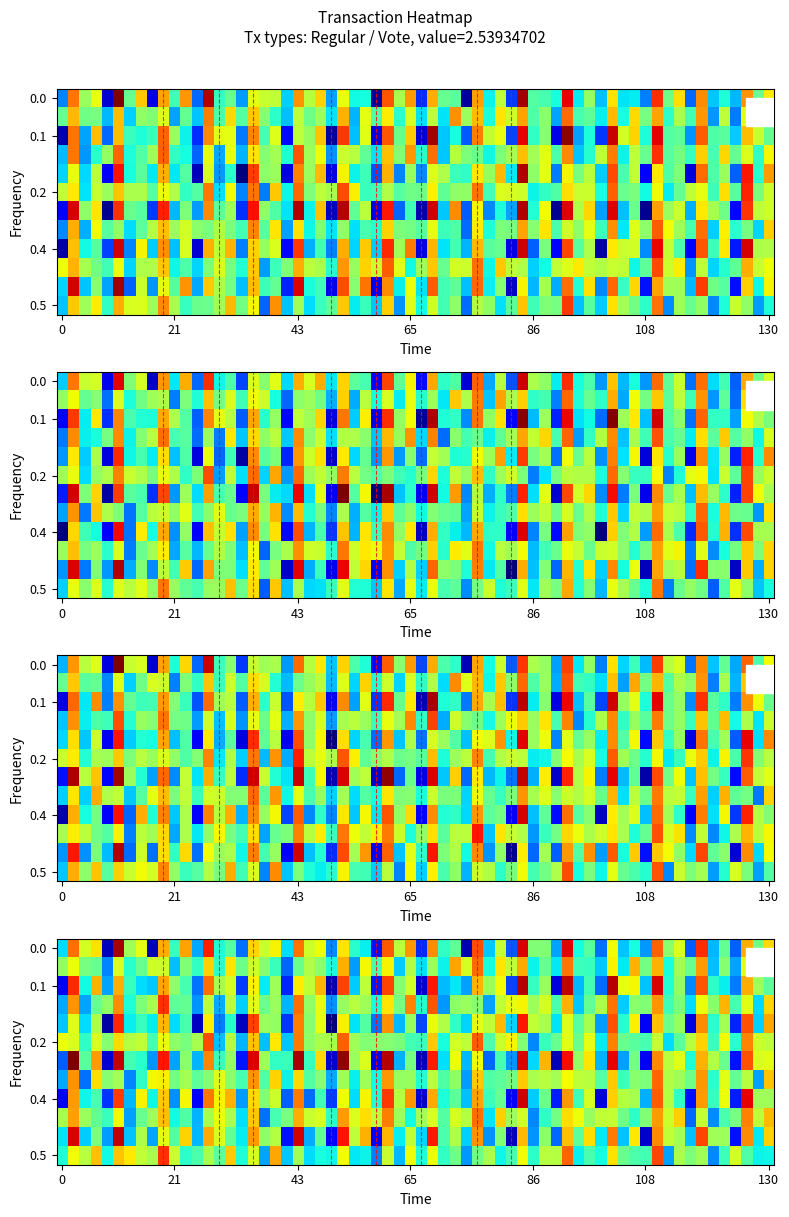

At how many categories does at least one series exceed 0?

4